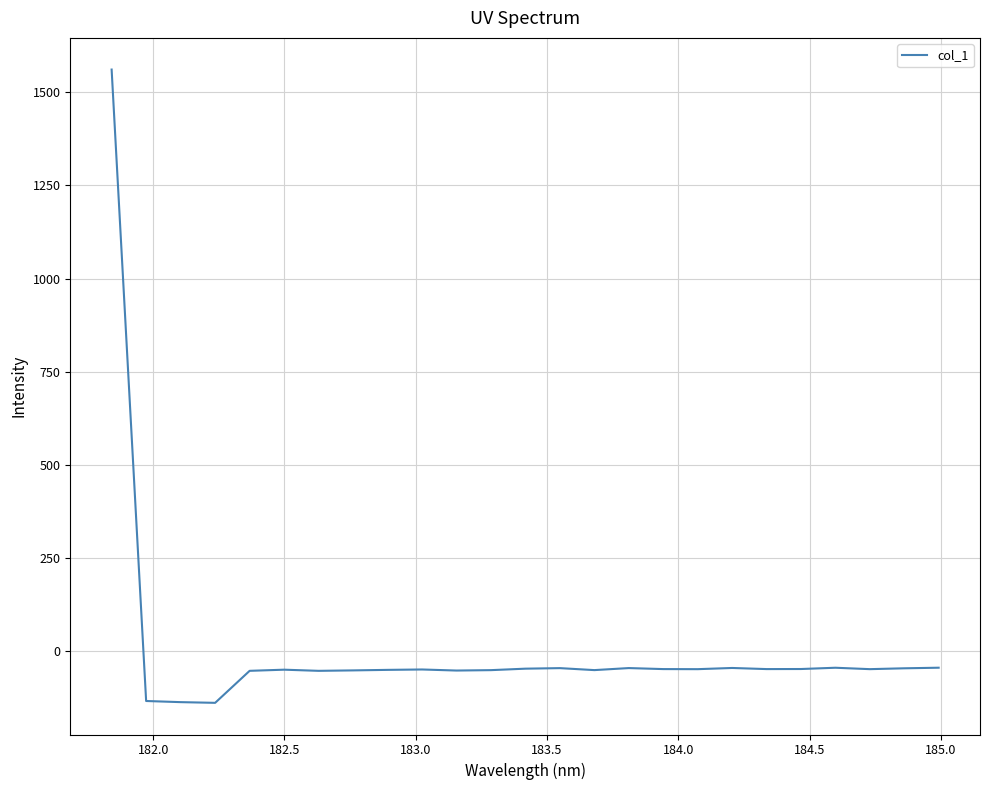

What is the minimum value shown in the chart?

-138.7